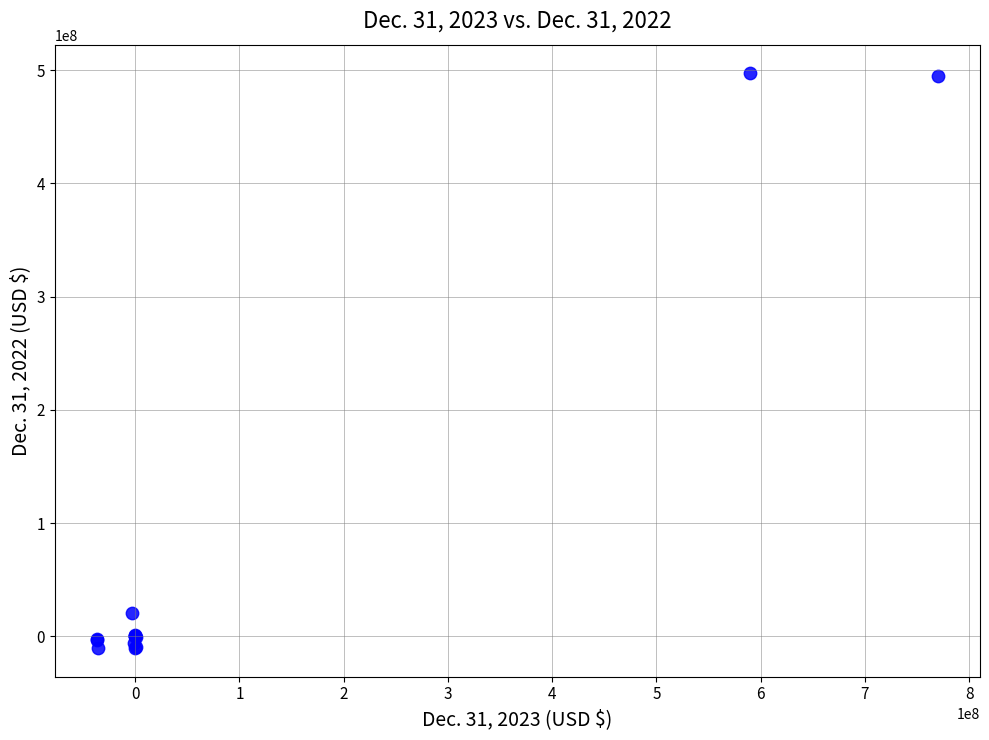

What Y value in the scatter plot is closest to 243450000?

20400000